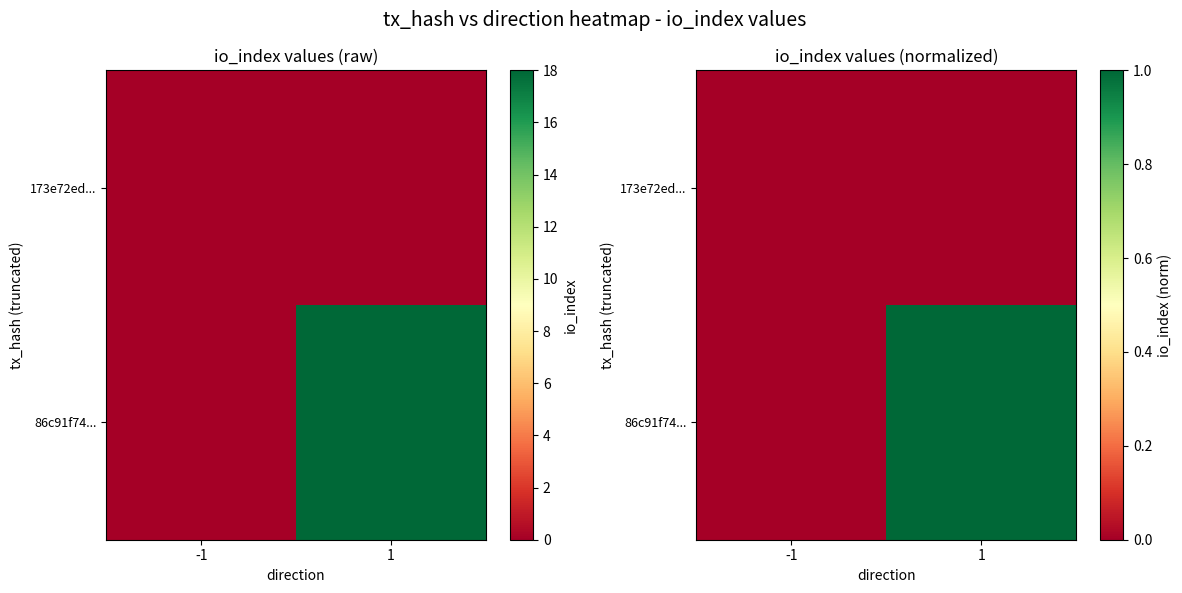

Which series has the largest total across all categories?

86c91f74...